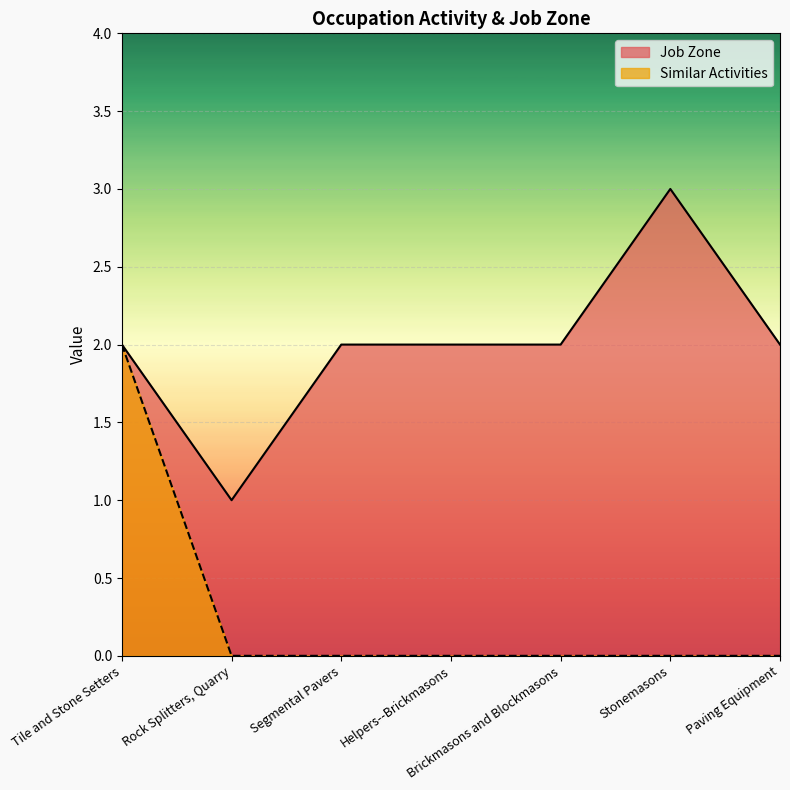

True or false: Similar Activities has more than 2 interior local peaks.

False